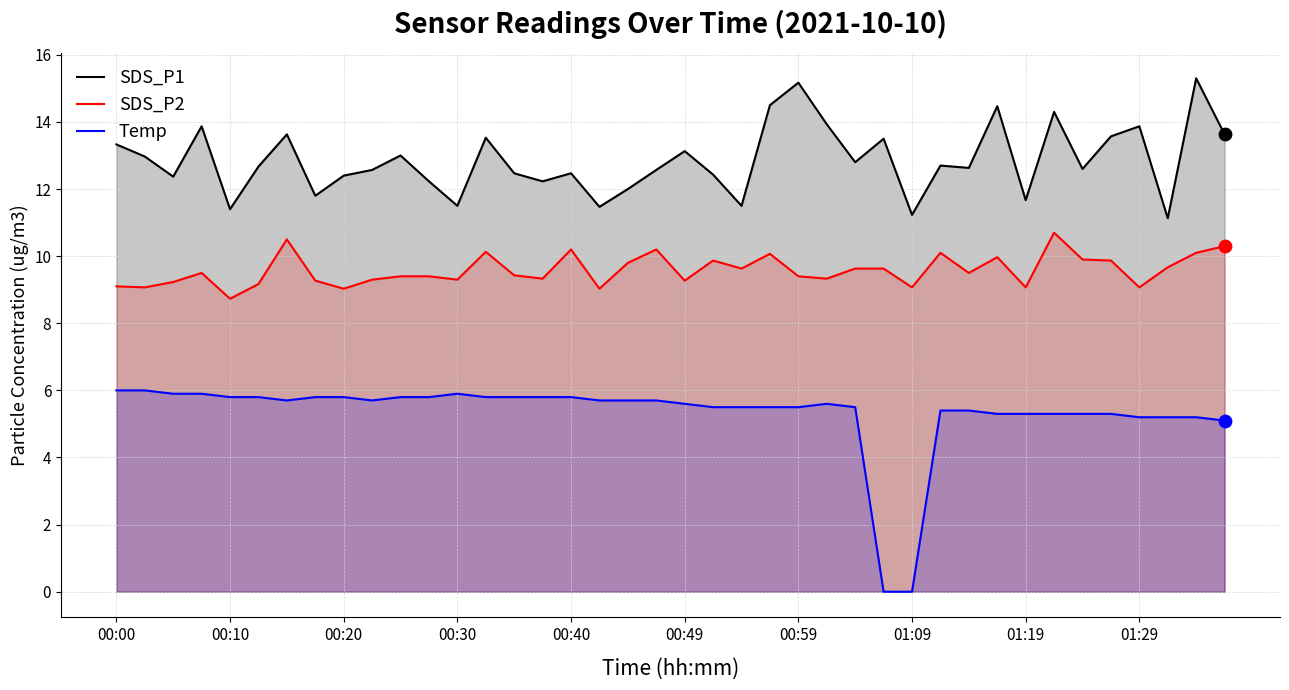

Which series has the widest spread of Y values?

Temp